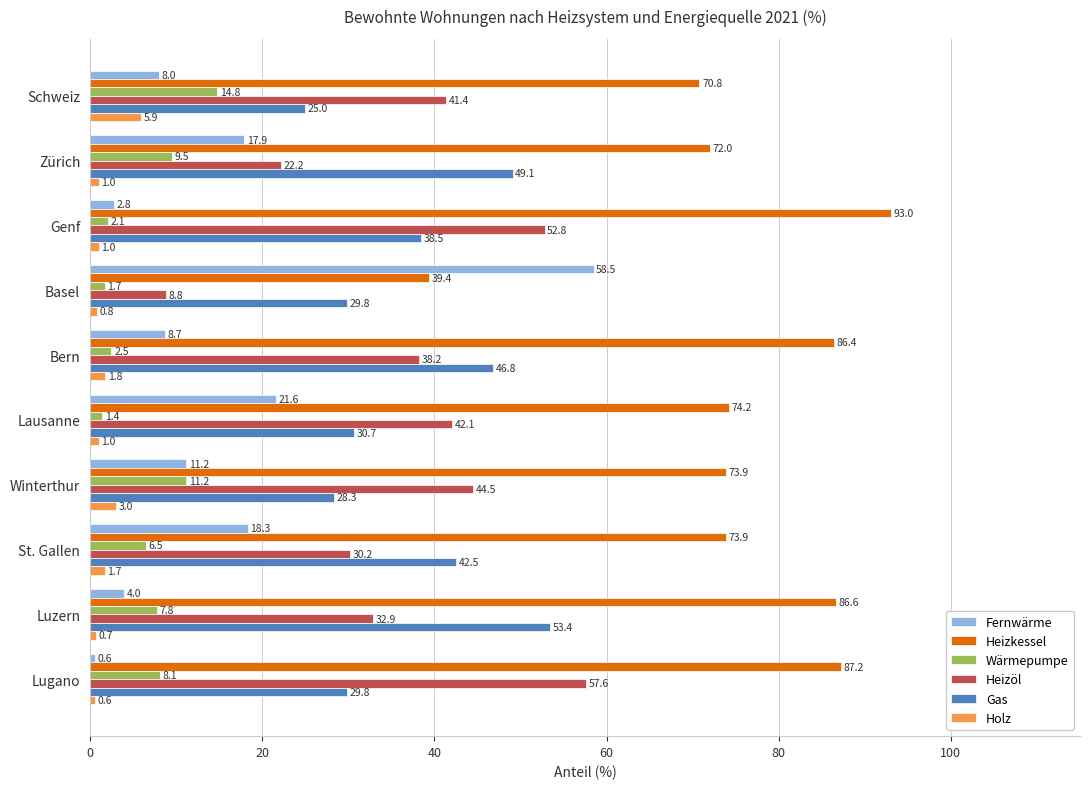

Which series has the largest range (max minus min)?

Fernwärme